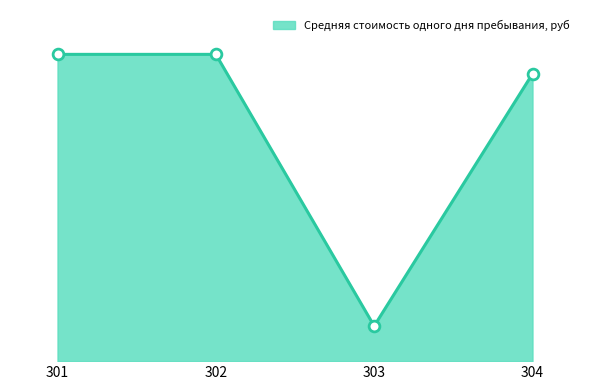

Between 302 and 301, which is larger?

302